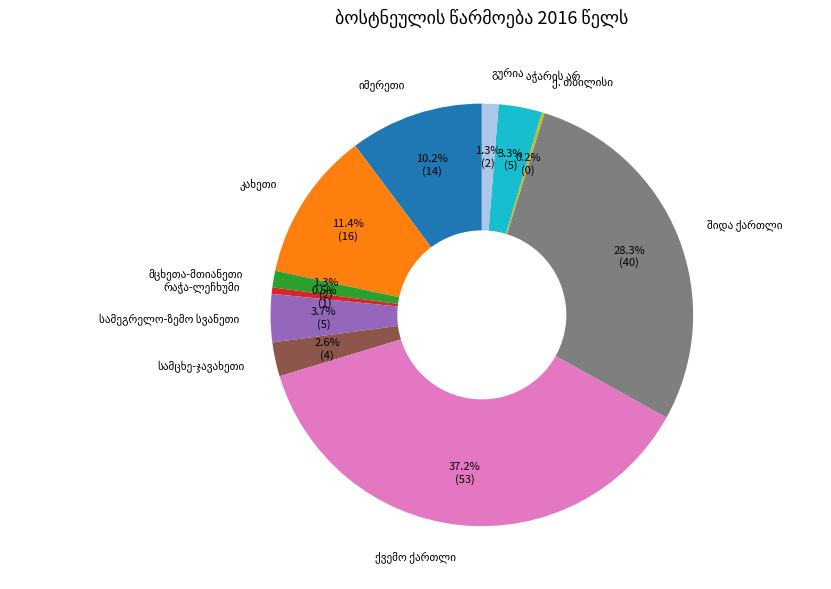

Does any single category account for the majority?

No